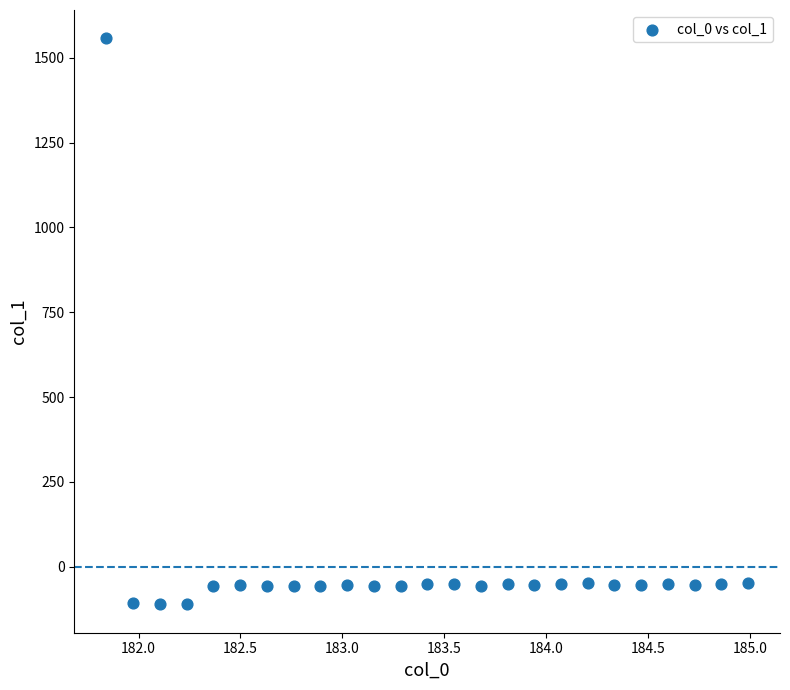

What is the range of X values (max minus min)?

3.1